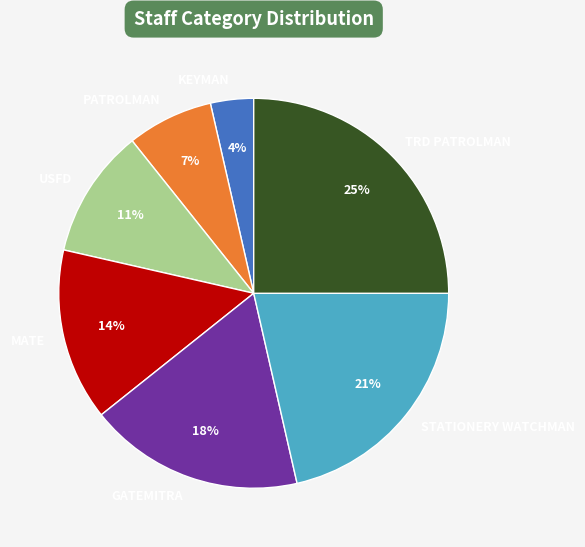

To the nearest percent, what is the difference between the largest and smallest slice percentages?

21%